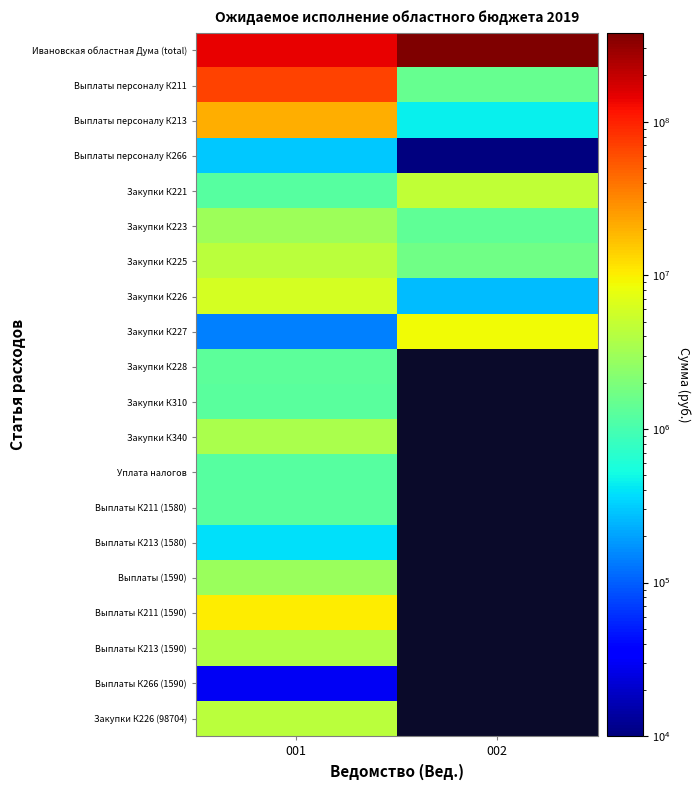

What is the sum of all Закупки К227 values?

8707991.9